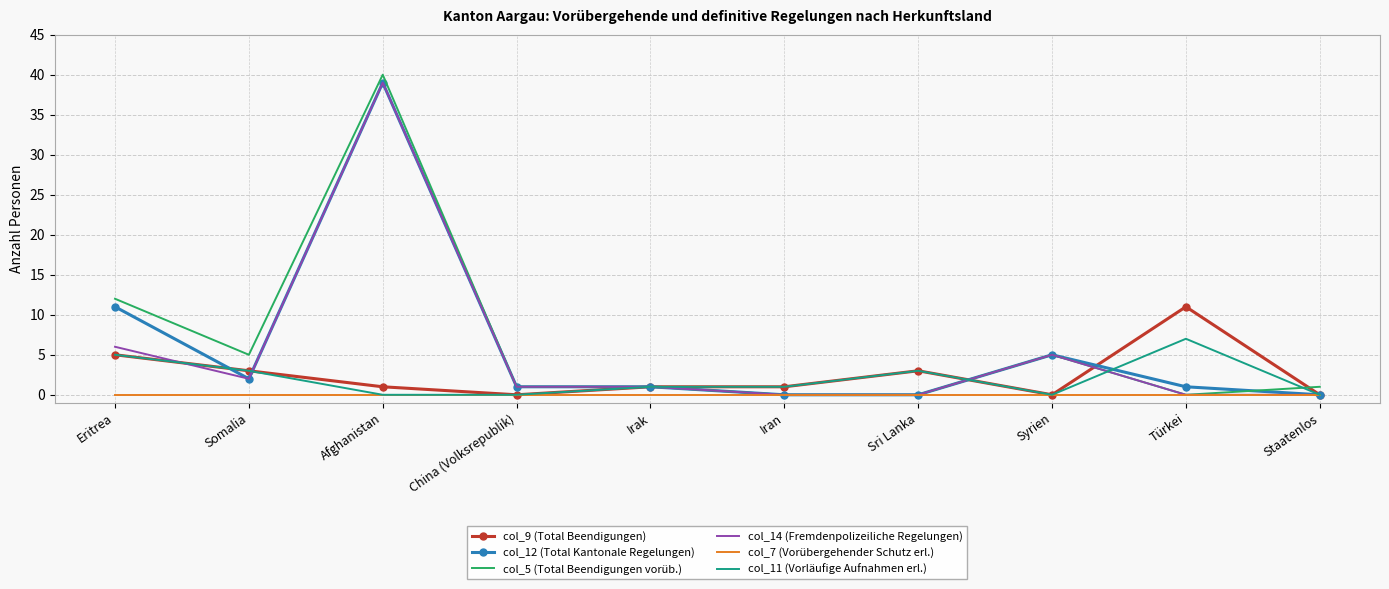

Which series ends up on top after the final intersection of col_5 (Total Beendigungen vorüb.) and col_9 (Total Beendigungen)?

col_5 (Total Beendigungen vorüb.)